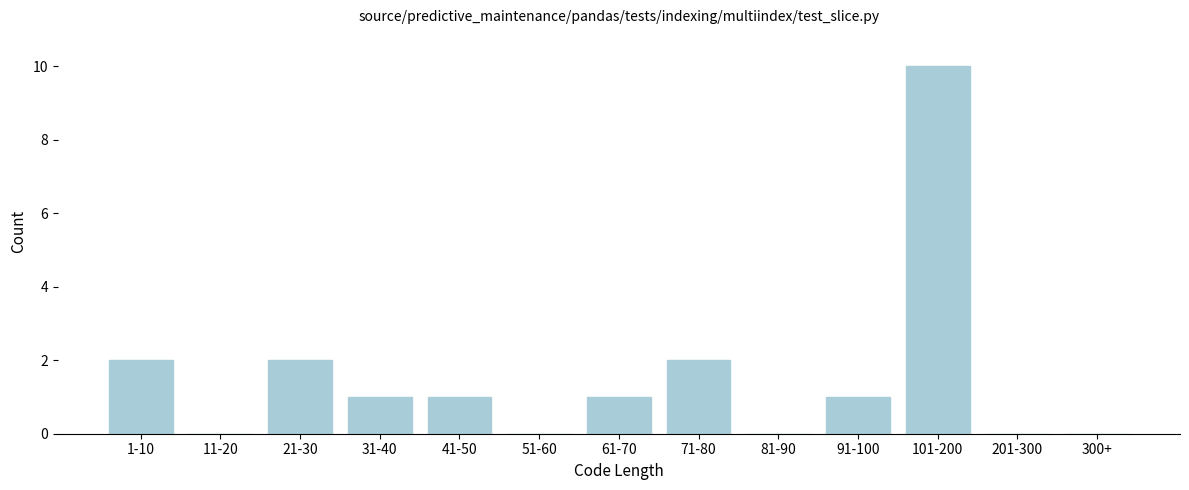

Reading left to right, what are all the values shown in this chart?

1-10=2	11-20=0	21-30=2	31-40=1	41-50=1	51-60=0	61-70=1	71-80=2	81-90=0	91-100=1	101-200=10	201-300=0	300+=0